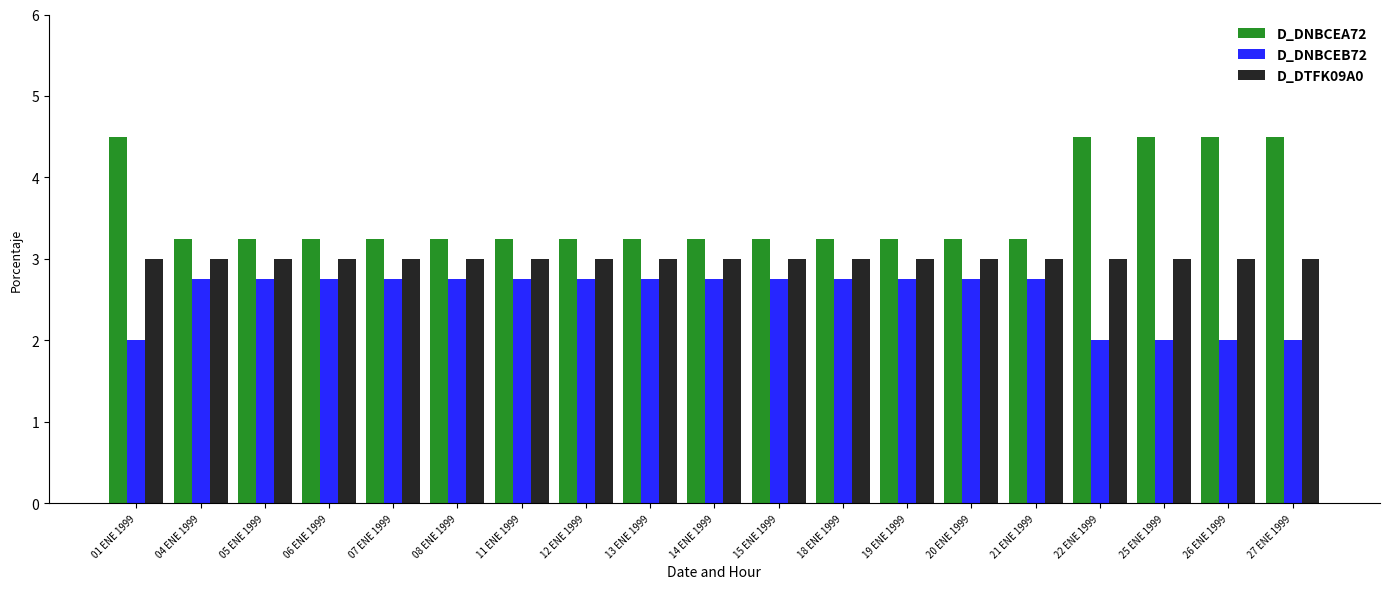

What is the total value across all series at 04 ENE 1999?

9.0